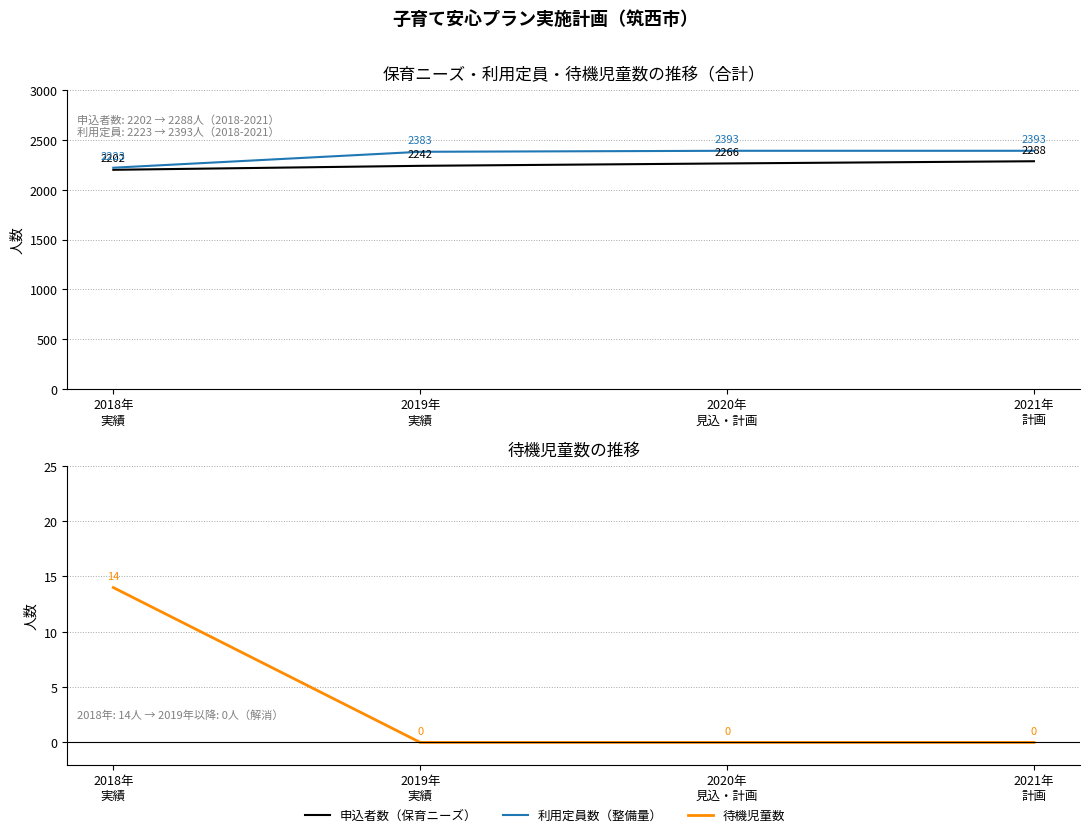

Rank the categories by 待機児童数 value from lowest to highest.

2019年
実績, 2020年
見込・計画, 2021年
計画, 2018年
実績